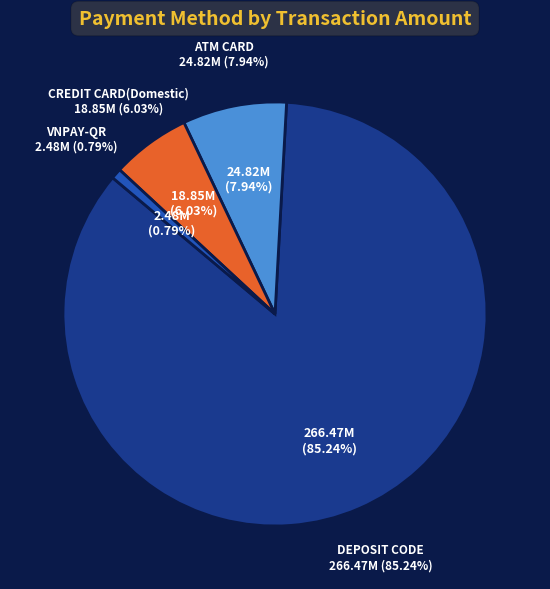

Is the sum of DEPOSIT CODE and VNPAY-QR greater than half?

Yes